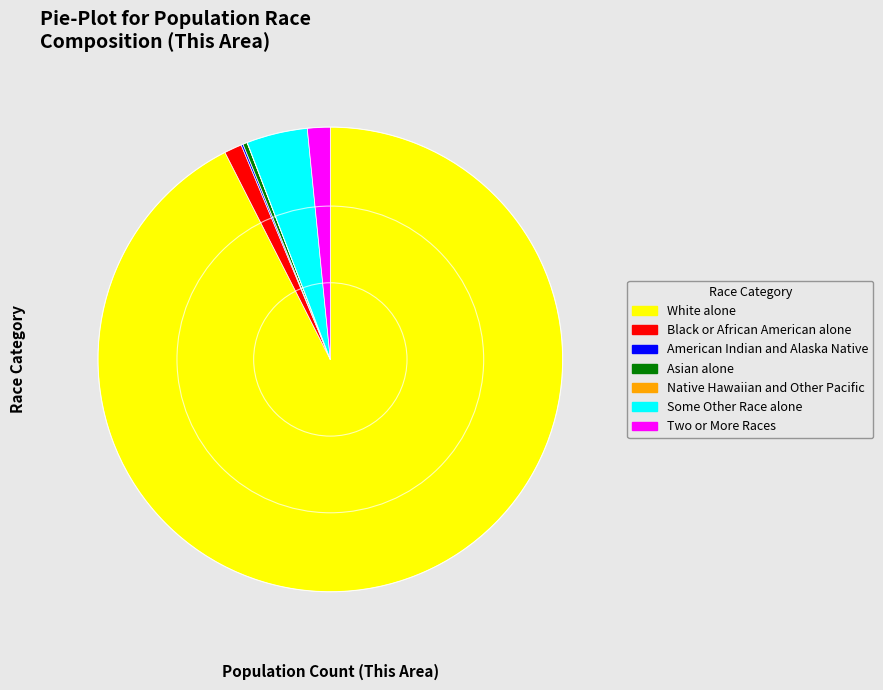

Is there a majority slice in this chart?

Yes